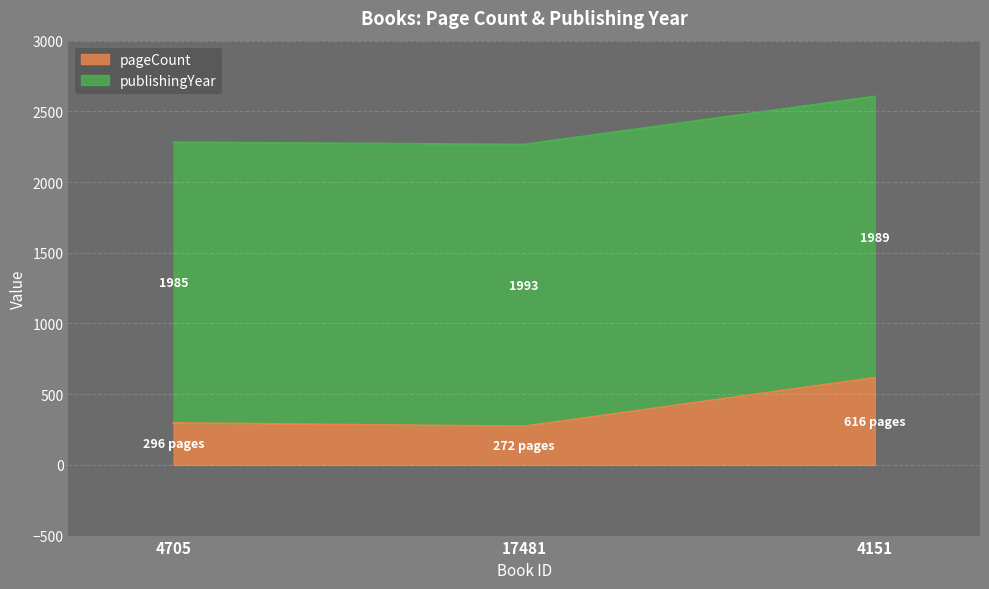

How many data points are above 296?

1